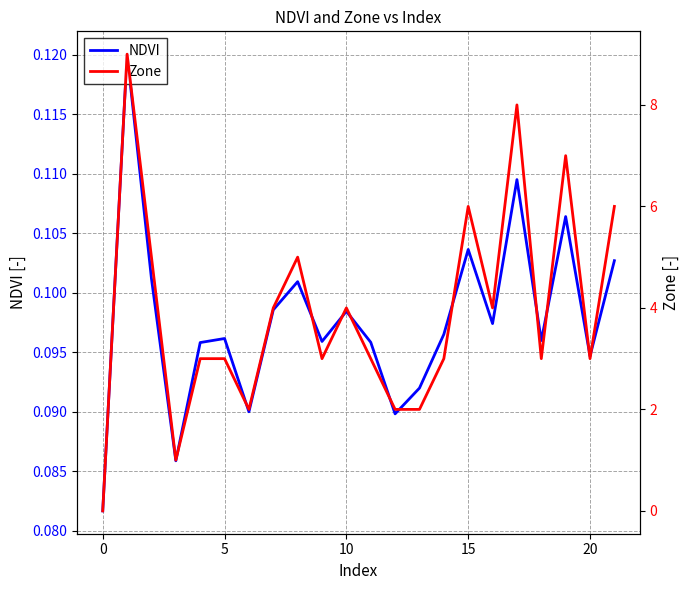

What is the total value across all series at 11?

3.1